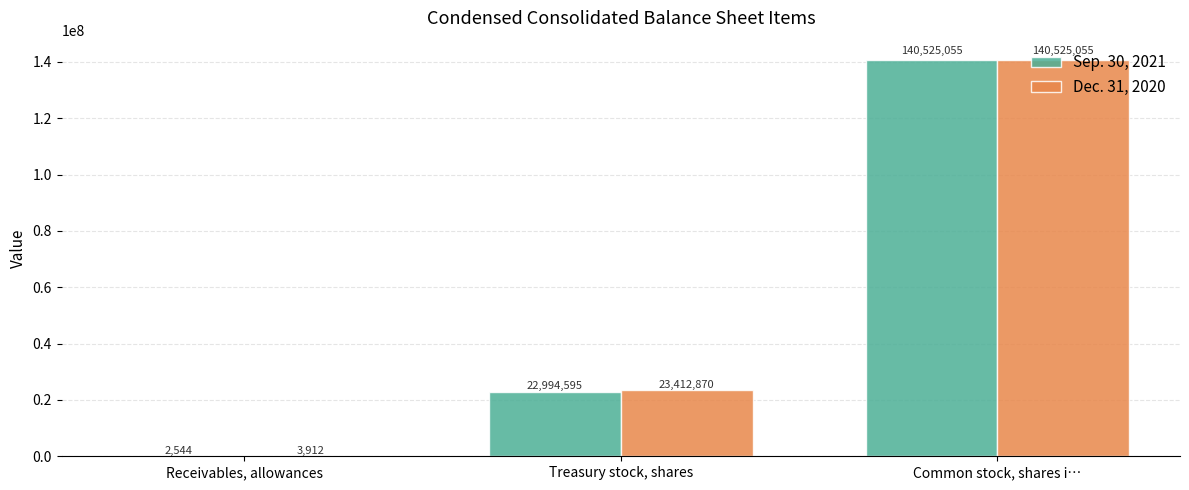

At which label is Dec. 31, 2020 closest to 70264483?

Treasury stock, shares